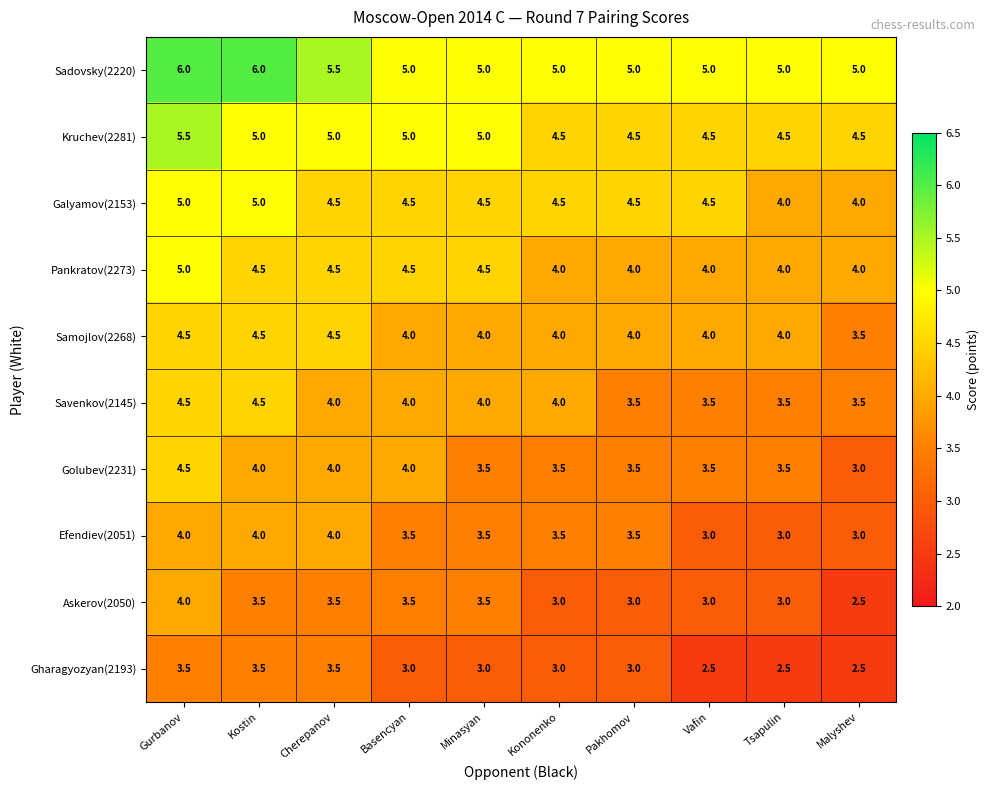

How many data points does each series have?

10